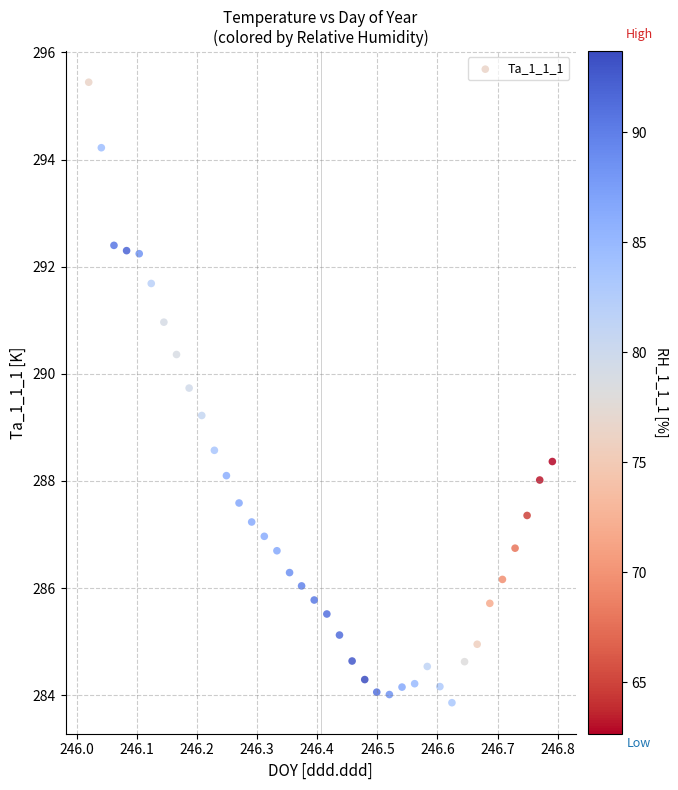

What Y value in the scatter plot is closest to 289?

289.2